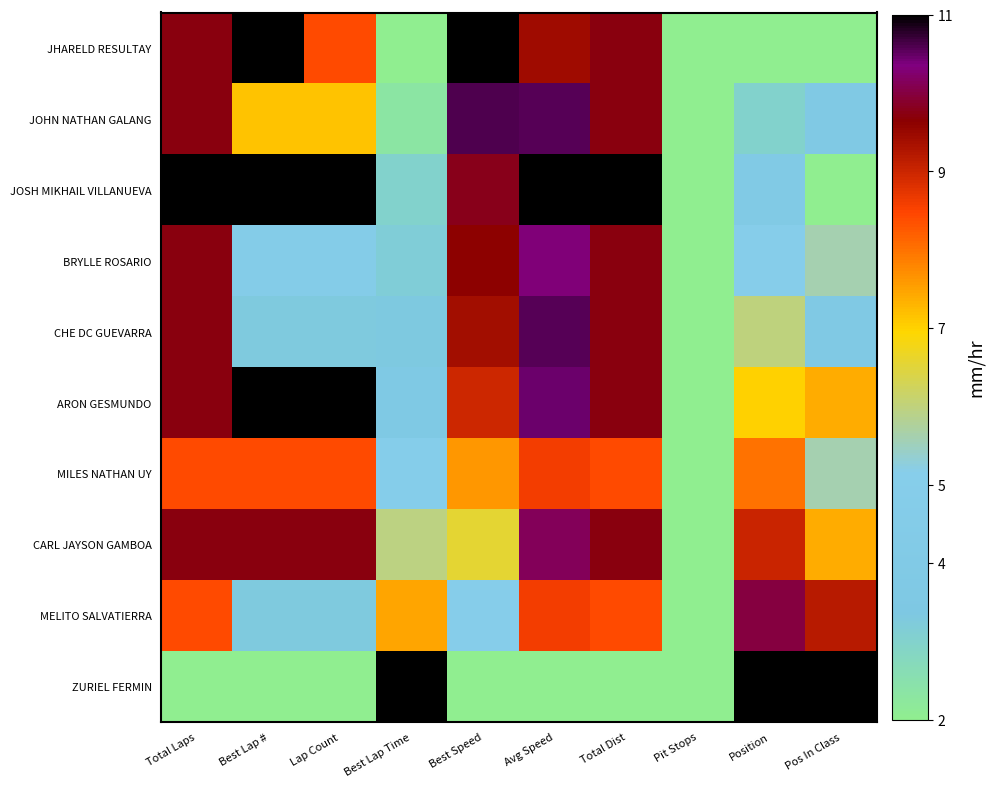

Between Lap Count and Position, which series saw the biggest shift?

ZURIEL FERMIN